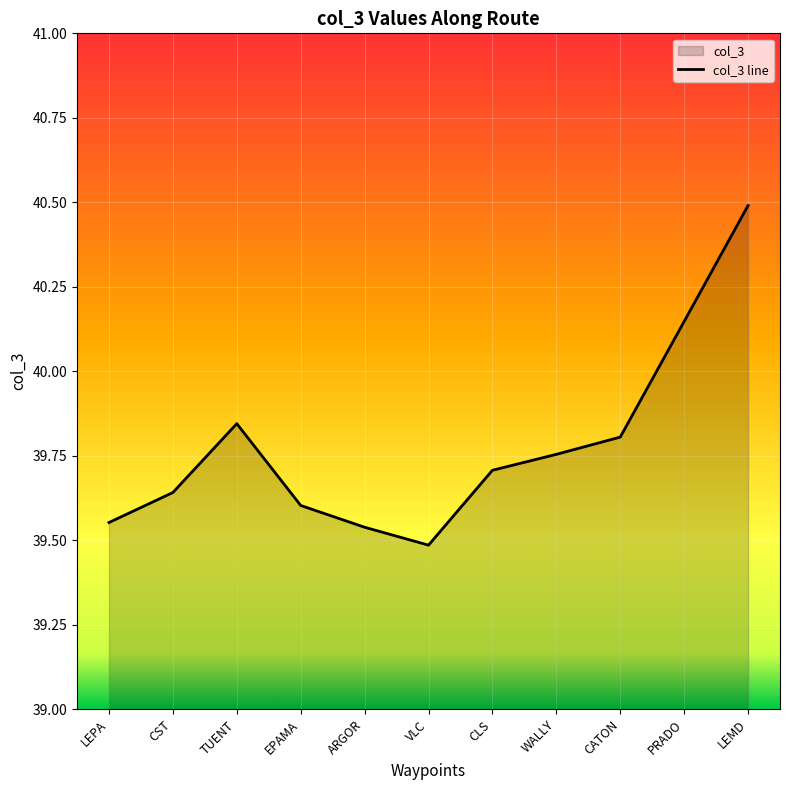

At which category does the data reach its first local valley?

VLC